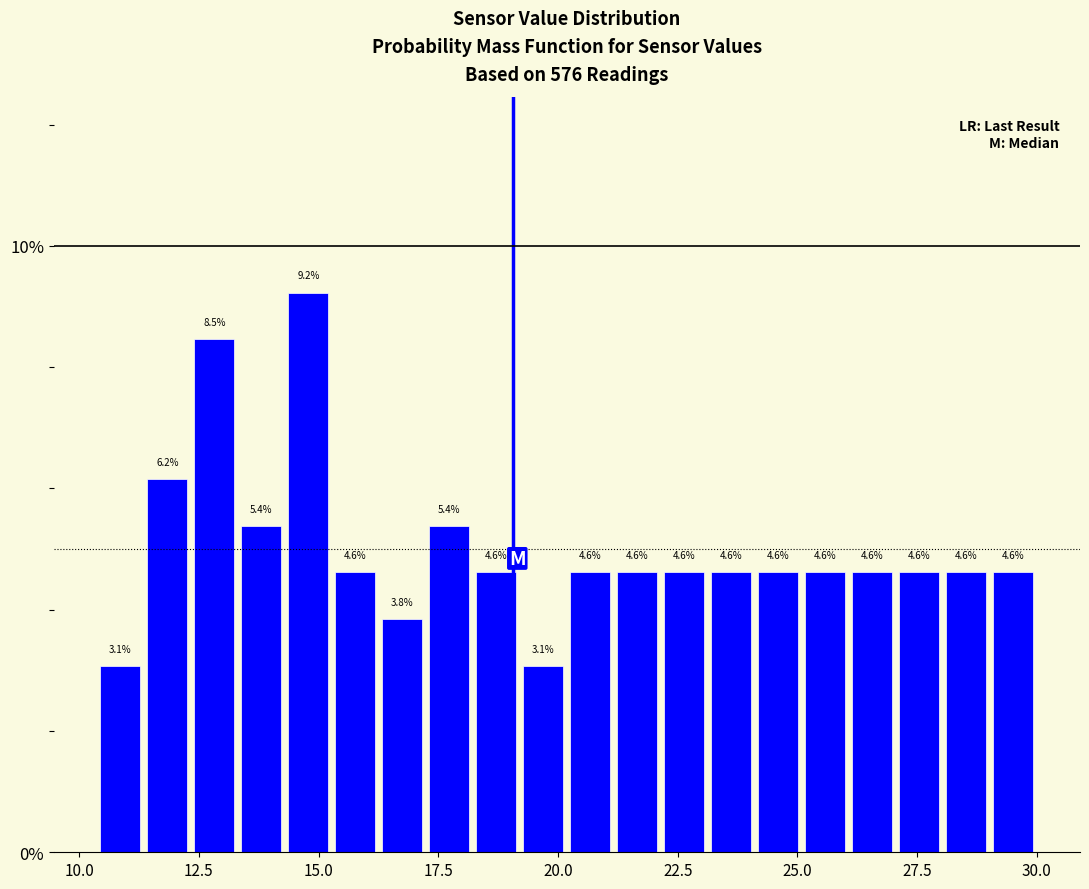

Around what value on the x-axis is the tallest bar? Give the approximate position of its centre, as read against the axis.

15.0